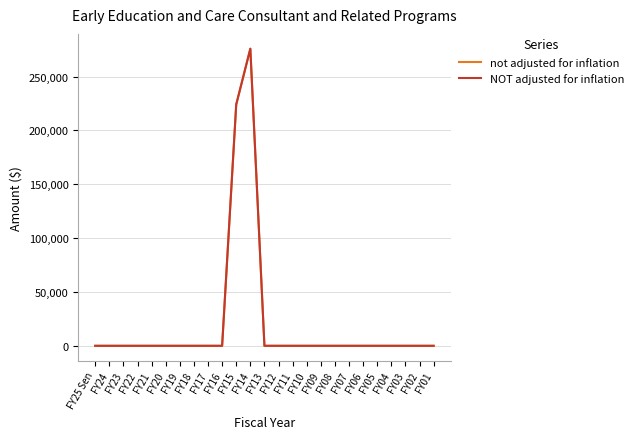

Does the chart have visible grid lines?

Yes